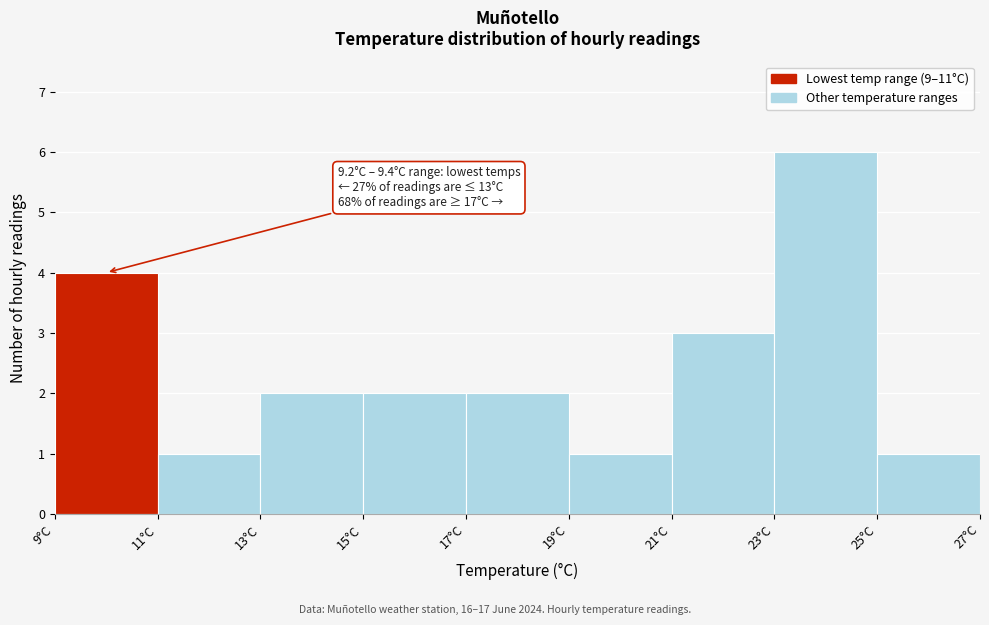

Which range on the x-axis has the tallest bar?

23 to 25